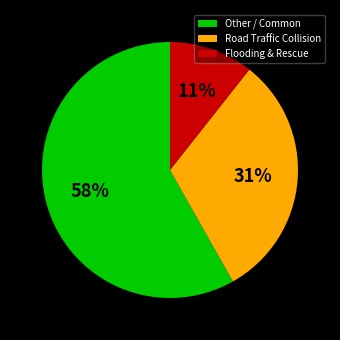

What percentage is the Other / Common slice, to the nearest percent?

58%